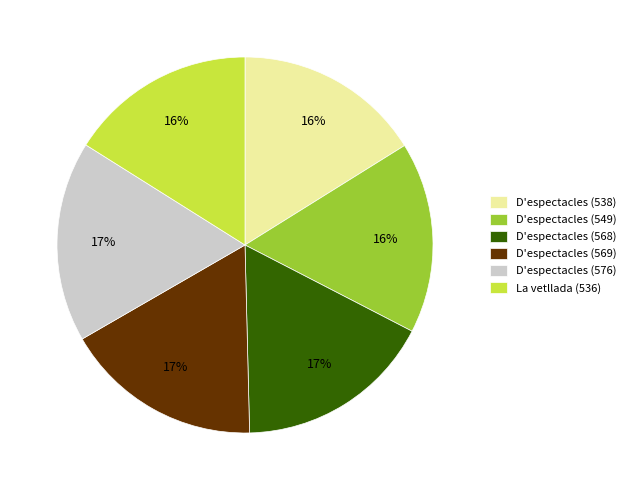

How many segments does this pie chart have?

6